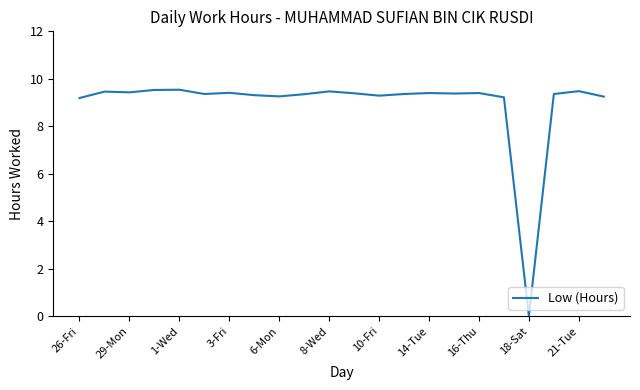

Count the number of values greater than 9.

21